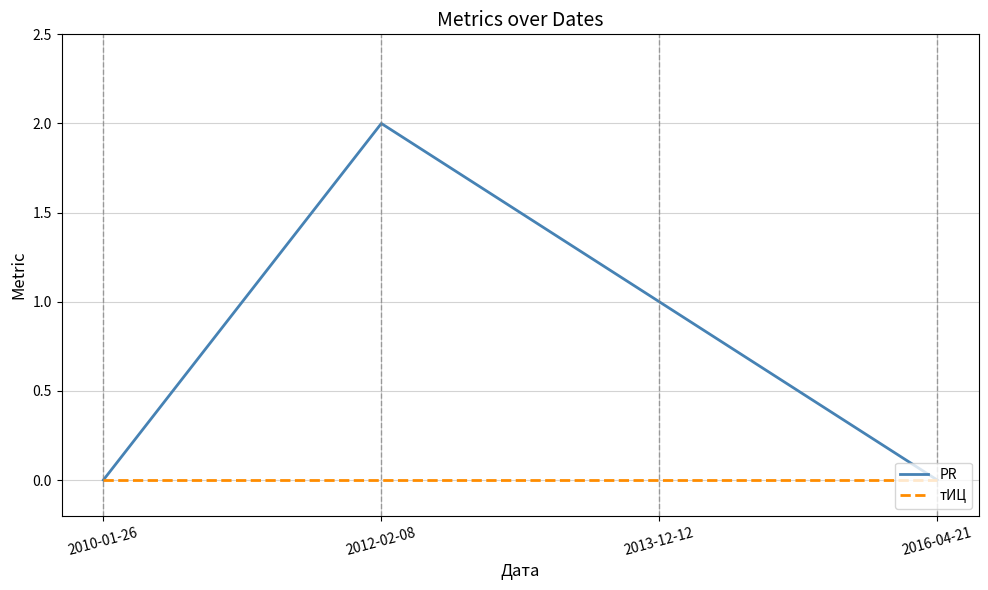

Is it true that тИЦ equals 0 at 2012-02-08?

True